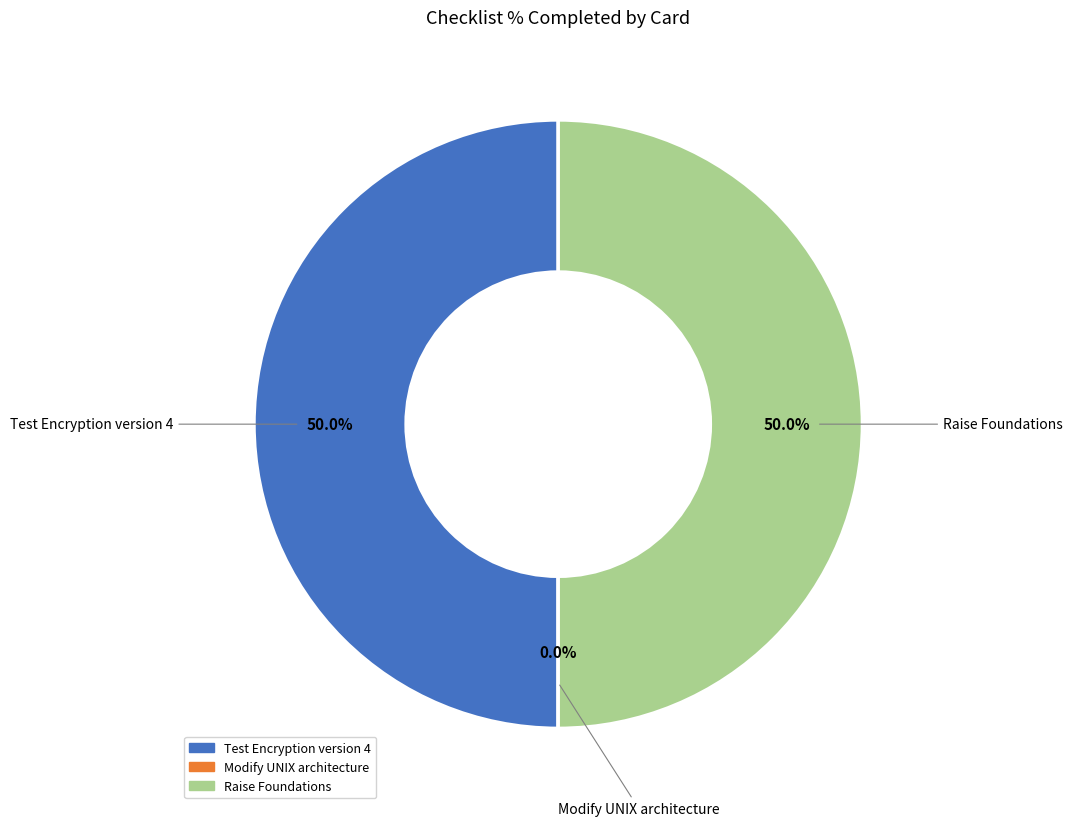

To the nearest percent, what is the difference between the Raise Foundations and Modify UNIX architecture slice percentages?

50%